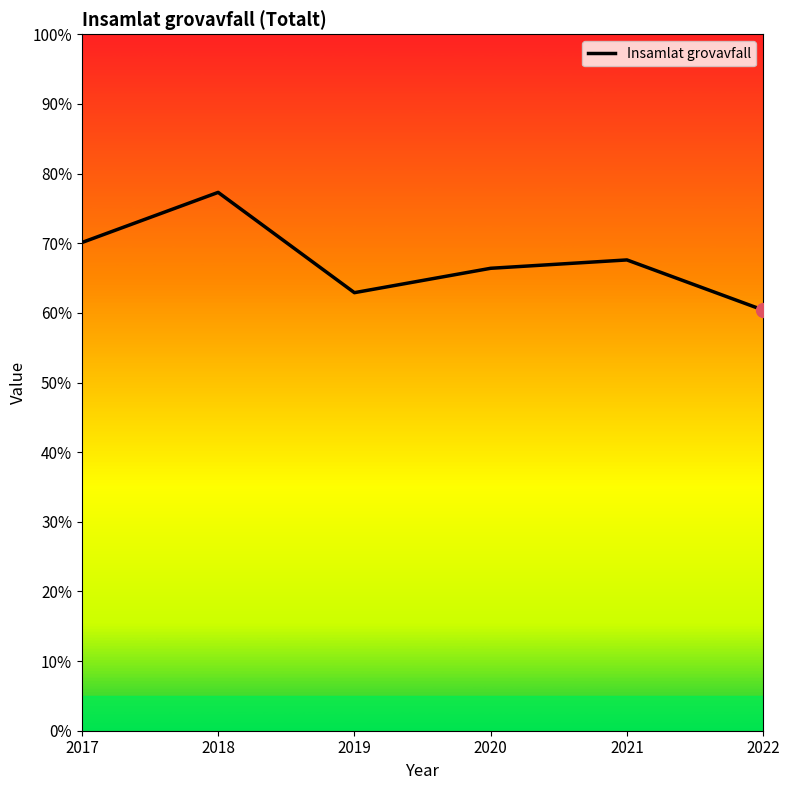

Rank the categories by value from highest to lowest.

2018, 2017, 2021, 2020, 2019, 2022